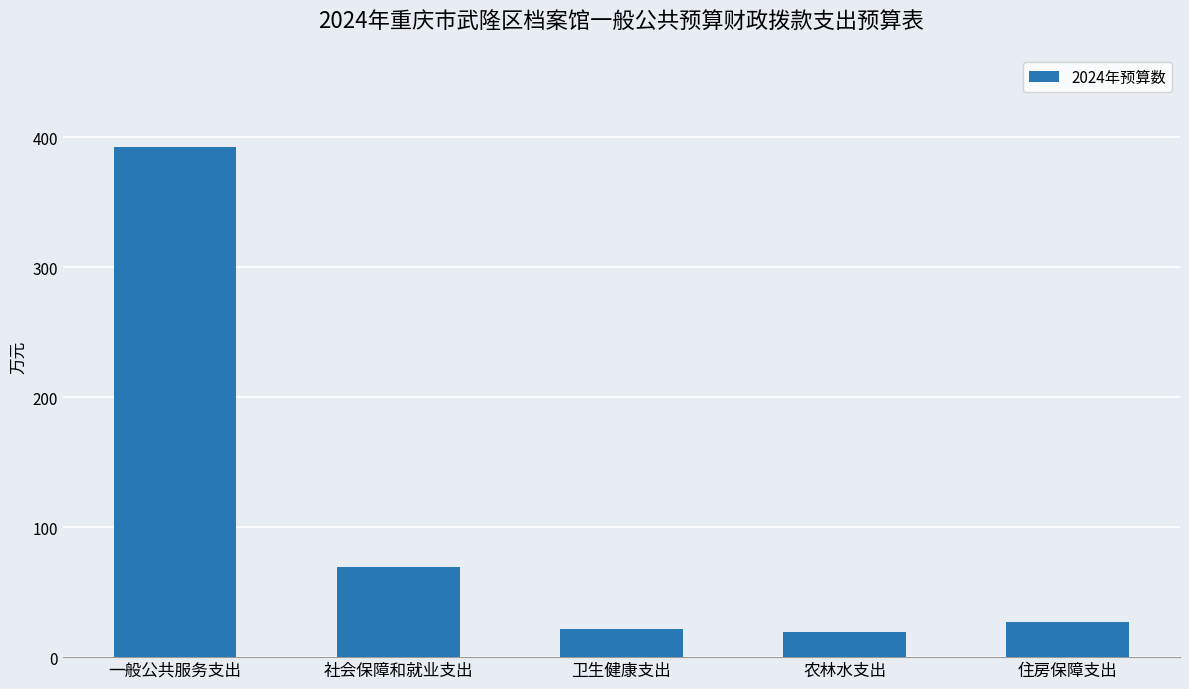

Reading left to right, extract all data points from this chart.

一般公共服务支出=392.7	社会保障和就业支出=69.5	卫生健康支出=22.0	农林水支出=19.6	住房保障支出=27.3